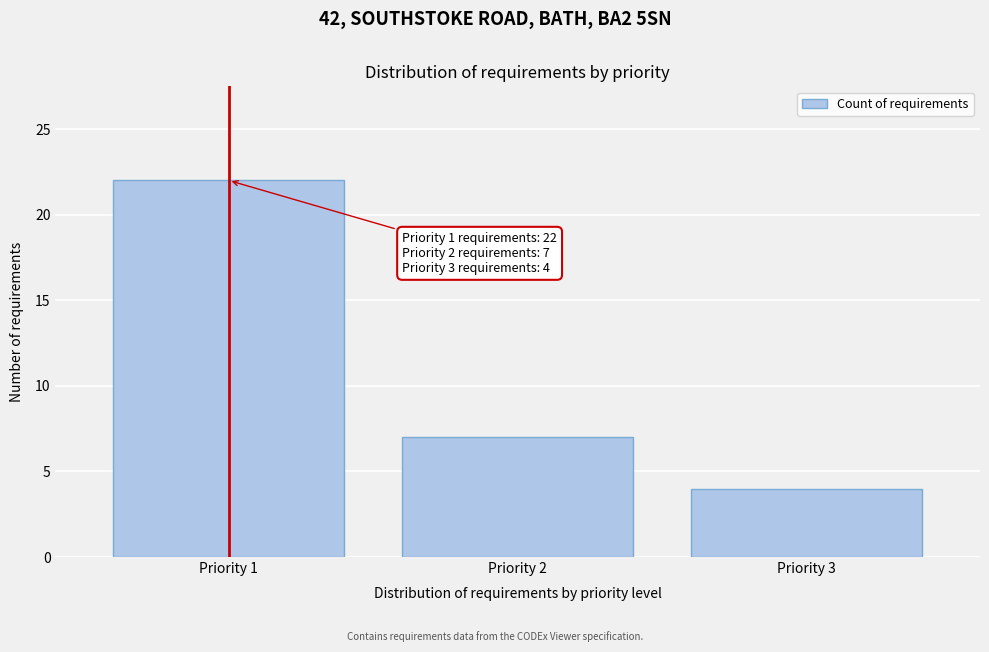

Reading left to right, extract all data points from this chart.

22	7	4